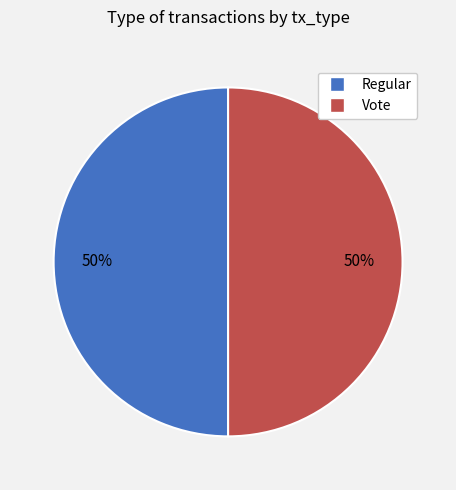

Approximately how many times larger is the value at Vote compared to Regular?

1.0